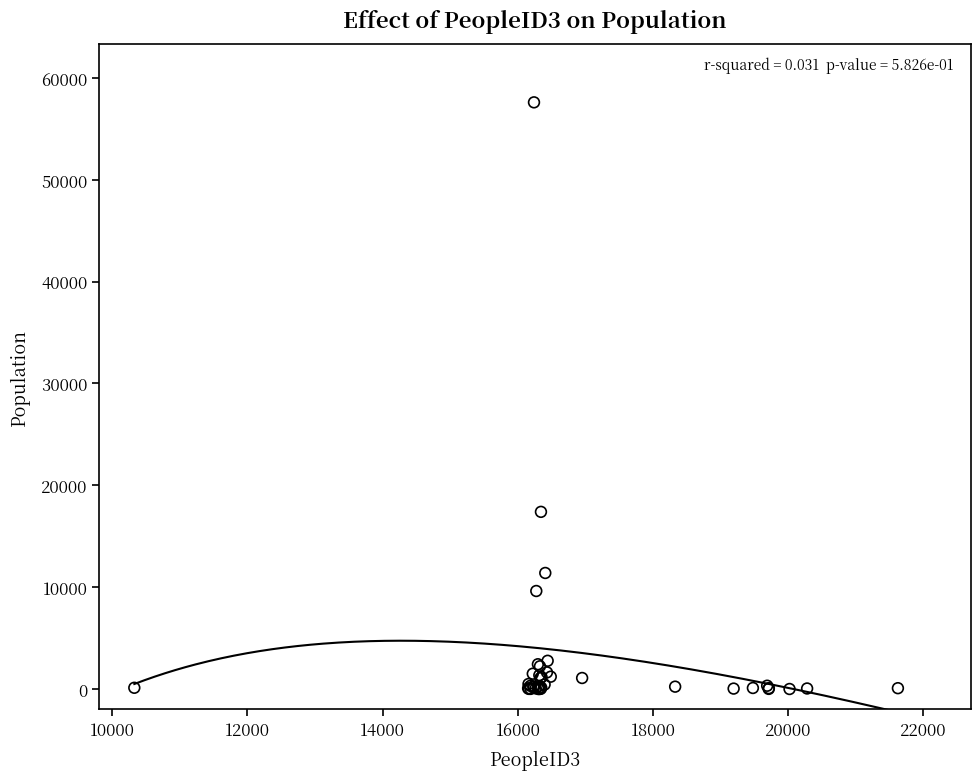

What Y value in the scatter plot is closest to 28805?

17400